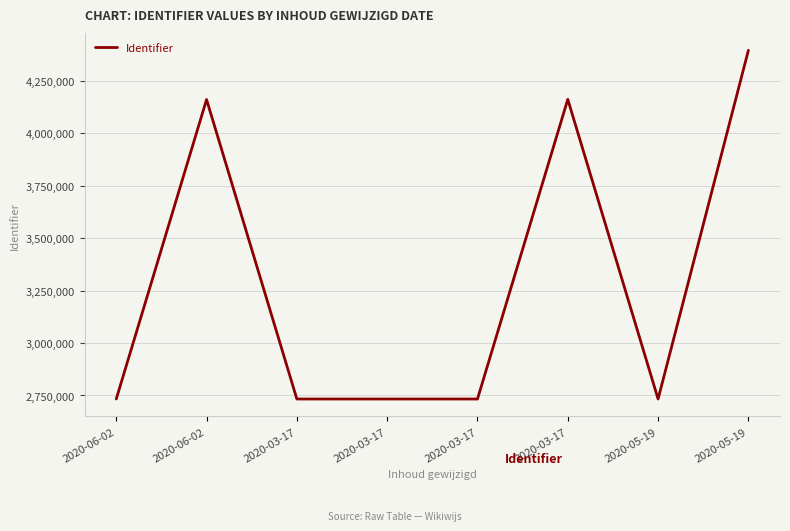

Count the number of categories in the chart.

8